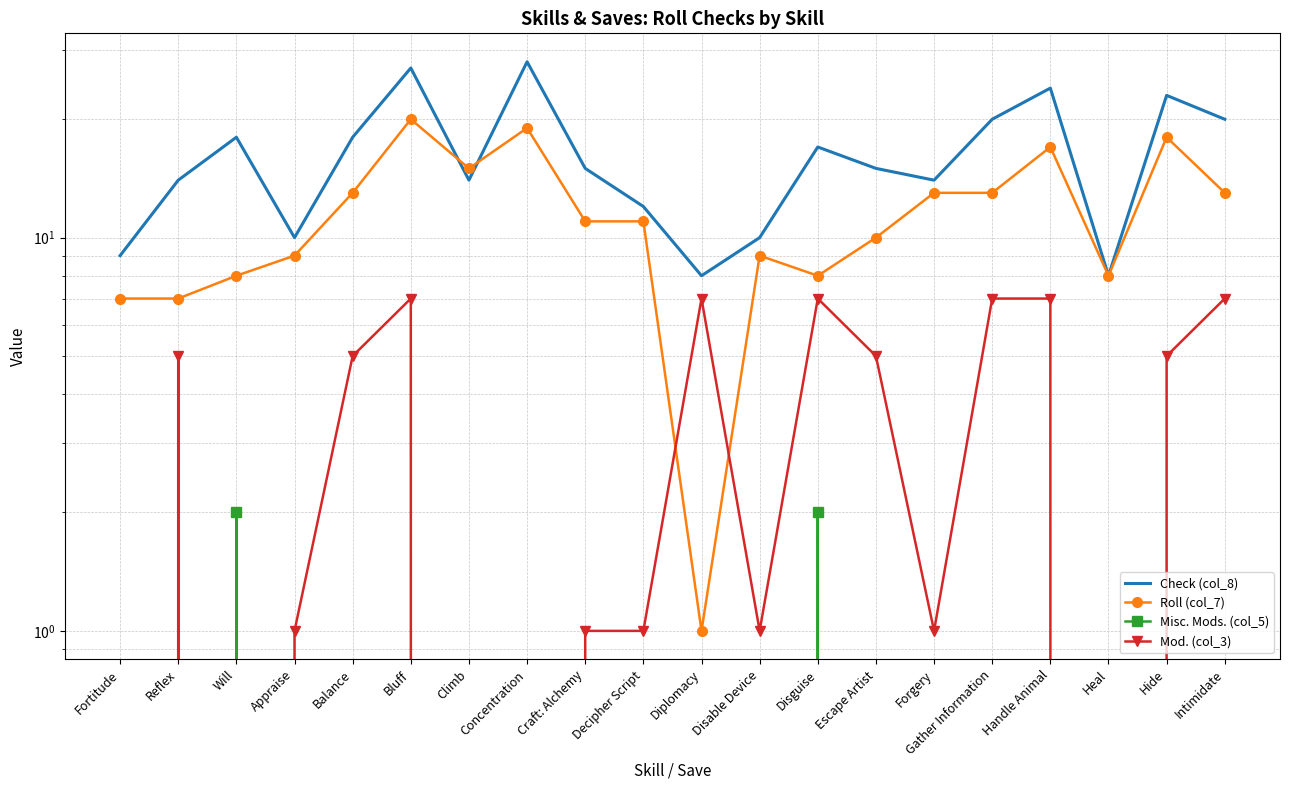

Reading right to left, list all the values displayed in this chart.

Check (col_8): Intimidate=20	Hide=23	Heal=8	Handle Animal=24	Gather Information=20	Forgery=14	Escape Artist=15	Disguise=17	Disable Device=10	Diplomacy=8	Decipher Script=12	Craft: Alchemy=15	Concentration=28	Climb=14	Bluff=27	Balance=18	Appraise=10	Will=18	Reflex=14	Fortitude=9
Roll (col_7): Intimidate=13	Hide=18	Heal=8	Handle Animal=17	Gather Information=13	Forgery=13	Escape Artist=10	Disguise=8	Disable Device=9	Diplomacy=1	Decipher Script=11	Craft: Alchemy=11	Concentration=19	Climb=15	Bluff=20	Balance=13	Appraise=9	Will=8	Reflex=7	Fortitude=7
Misc. Mods. (col_5): Intimidate=0	Hide=0	Heal=0	Handle Animal=0	Gather Information=0	Forgery=0	Escape Artist=0	Disguise=2	Disable Device=0	Diplomacy=0	Decipher Script=0	Craft: Alchemy=0	Concentration=0	Climb=0	Bluff=0	Balance=0	Appraise=0	Will=2	Reflex=0	Fortitude=0
Mod. (col_3): Intimidate=7	Hide=5	Heal=0	Handle Animal=7	Gather Information=7	Forgery=1	Escape Artist=5	Disguise=7	Disable Device=1	Diplomacy=7	Decipher Script=1	Craft: Alchemy=1	Concentration=0	Climb=-1	Bluff=7	Balance=5	Appraise=1	Will=0	Reflex=5	Fortitude=0